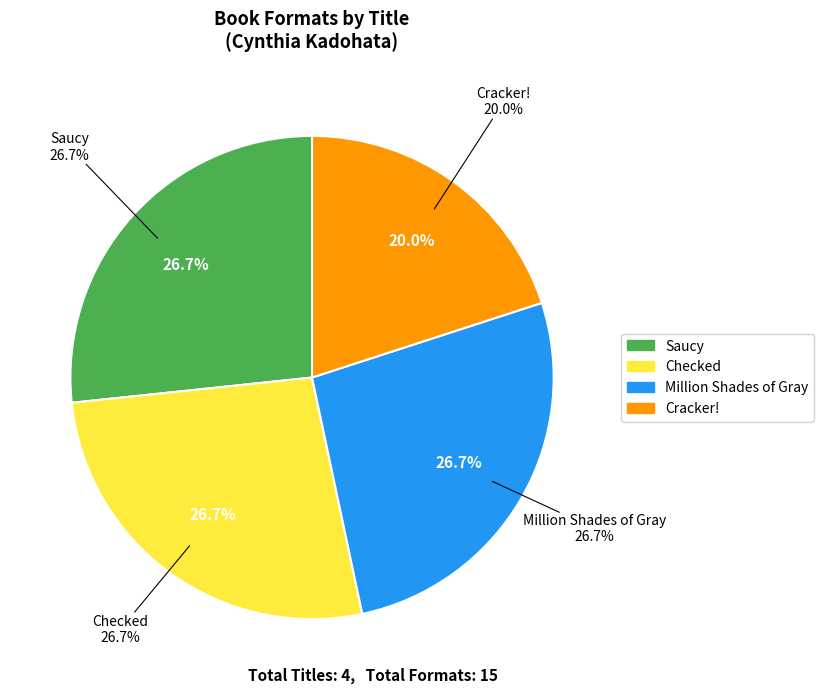

To the nearest percent, what is the difference between the Saucy and Cracker! slice percentages?

7%